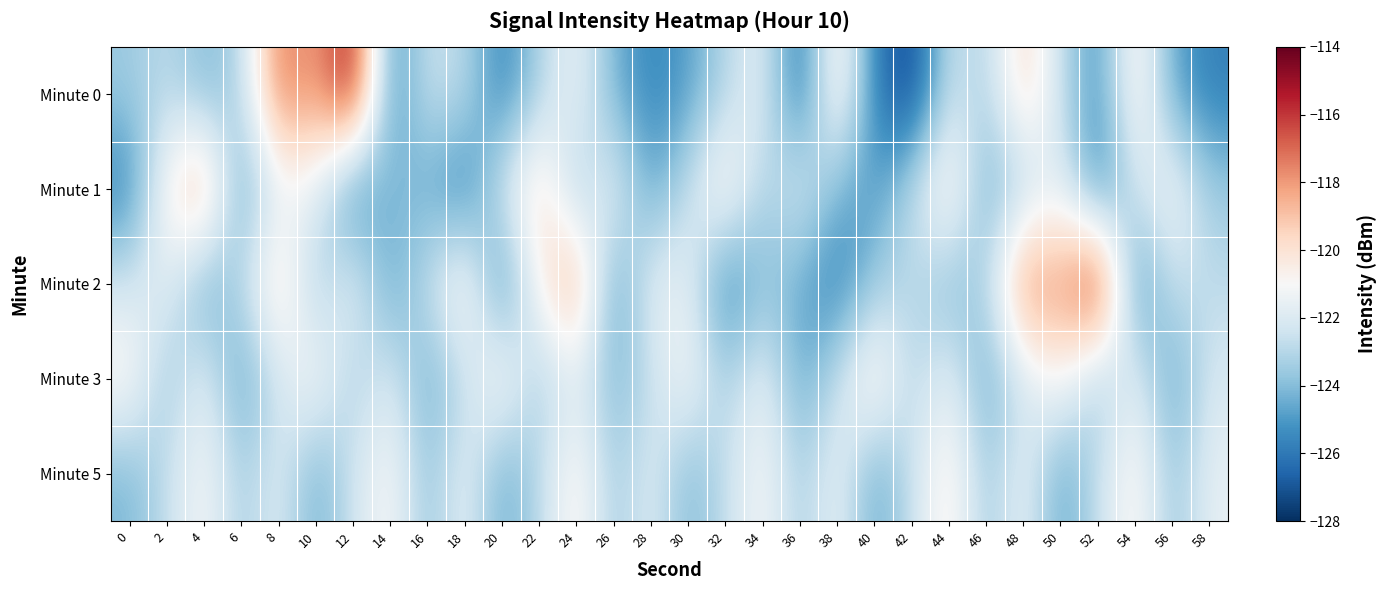

How many distinct data groups are displayed?

5